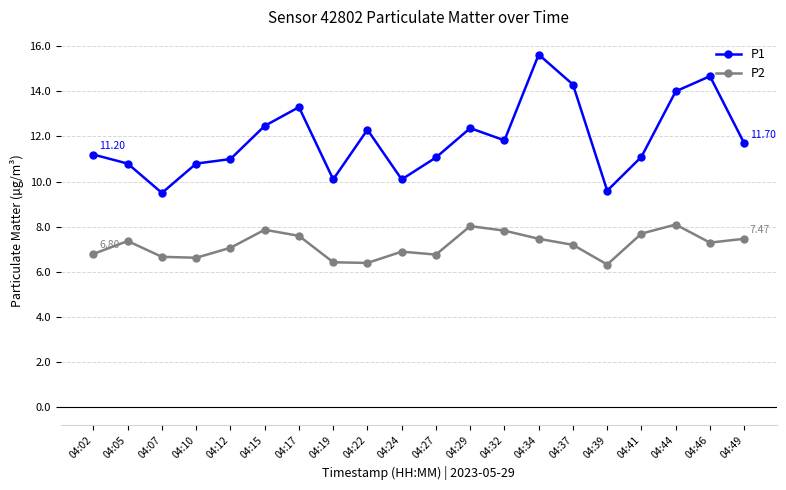

Which series has the widest spread of values?

P1